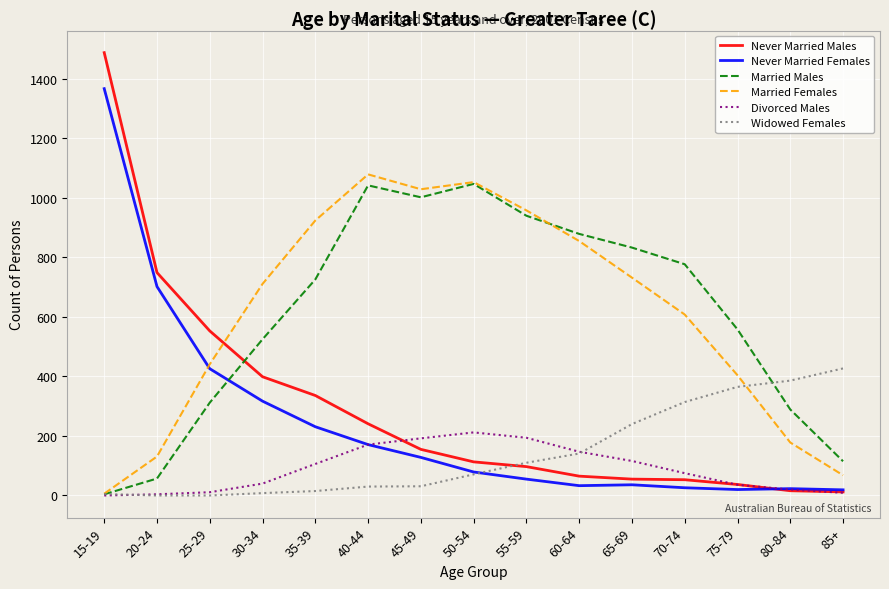

Which series has the widest spread of values?

Never Married Males